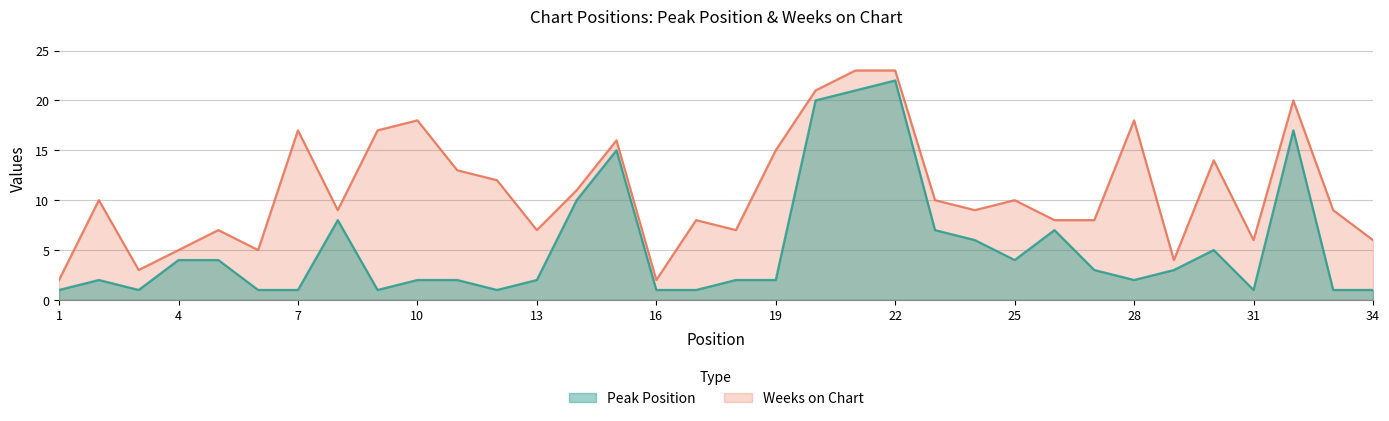

Where is the first local maximum?

2